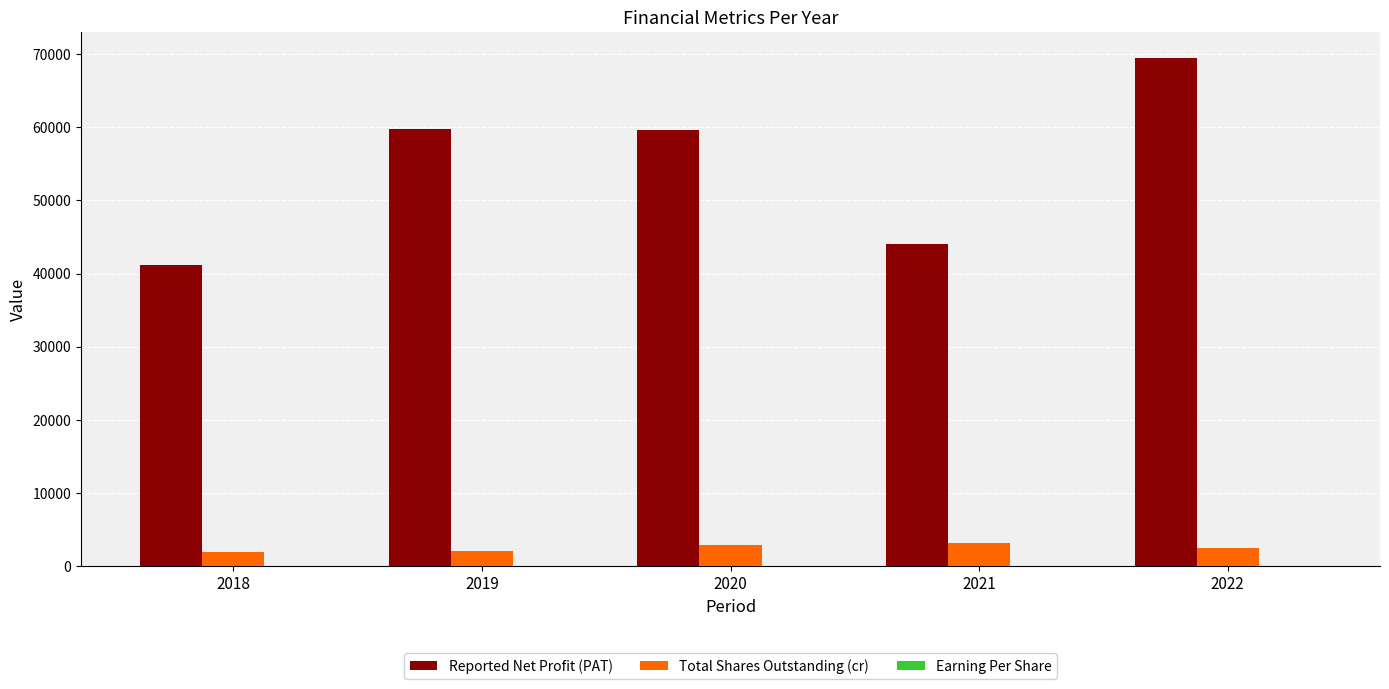

Is the value of Total Shares Outstanding (cr) at 2022 greater than the value of Reported Net Profit (PAT) at 2018?

No